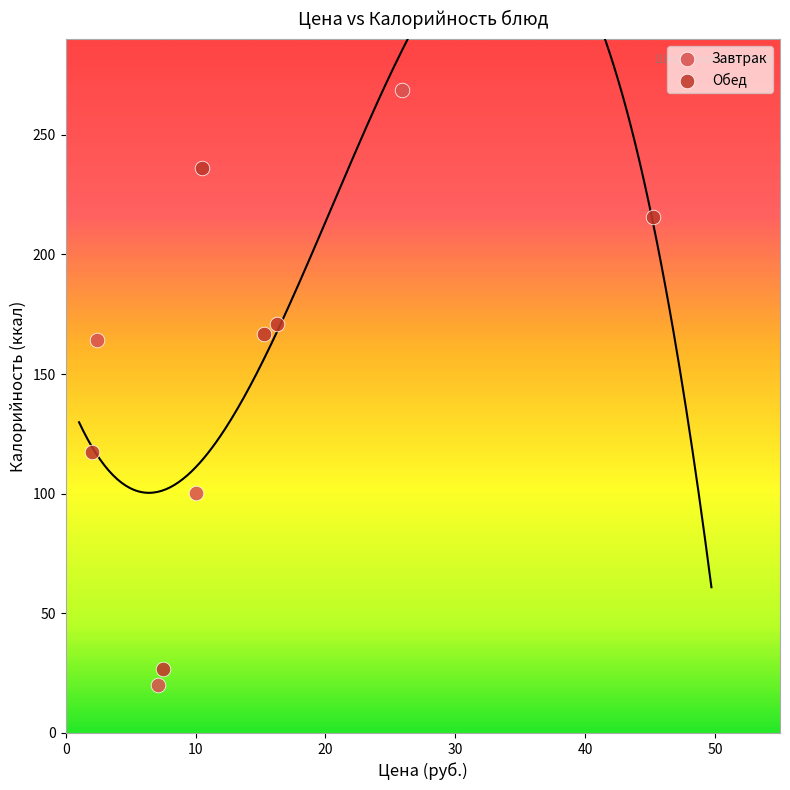

Which series has the largest Y range (max minus min)?

Завтрак